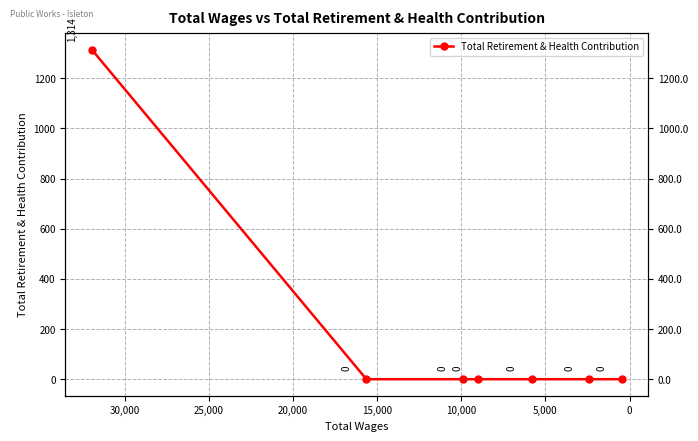

What is the difference between the maximum and minimum values?

1314